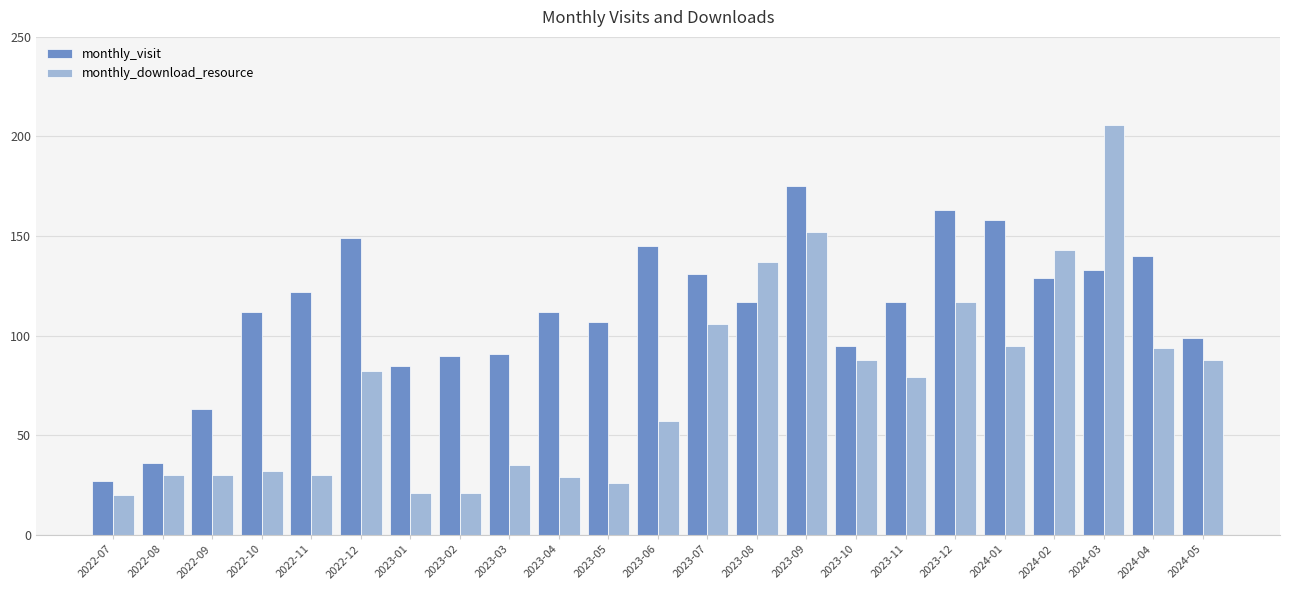

Does the chart contain stacked bars?

No